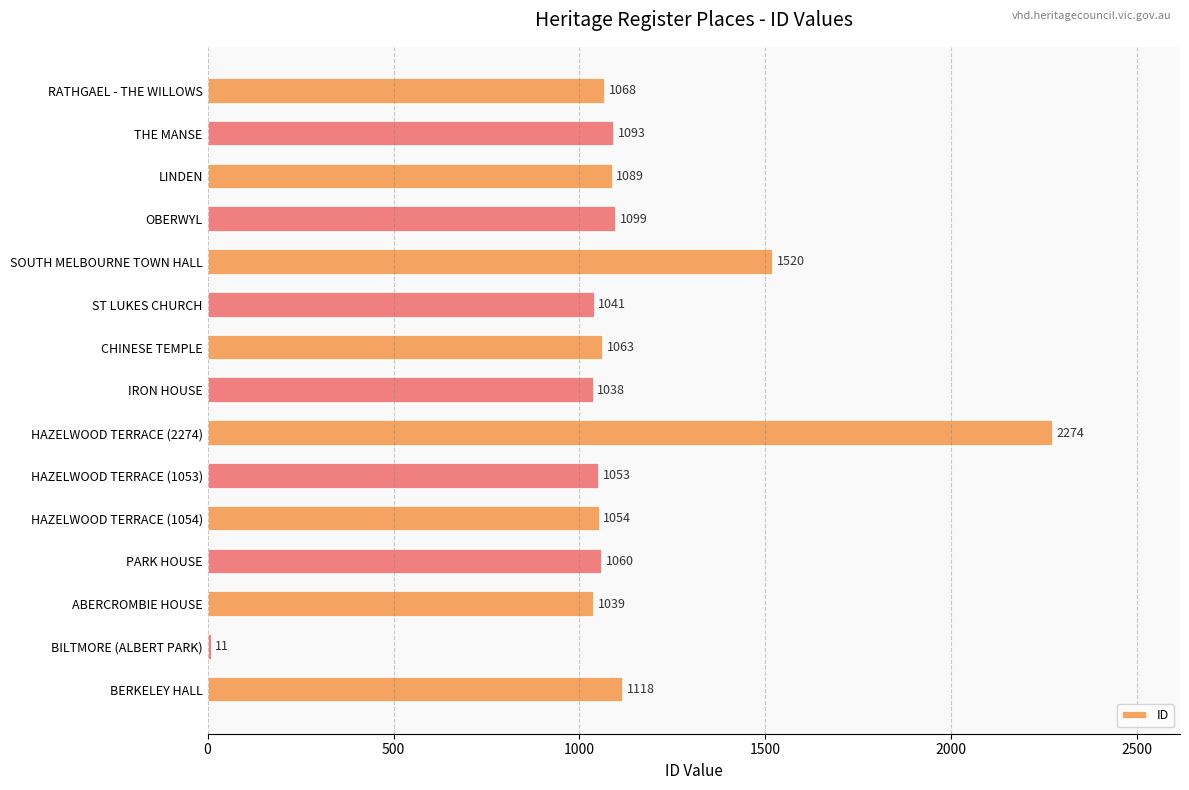

What is the difference between the maximum and minimum values?

2263